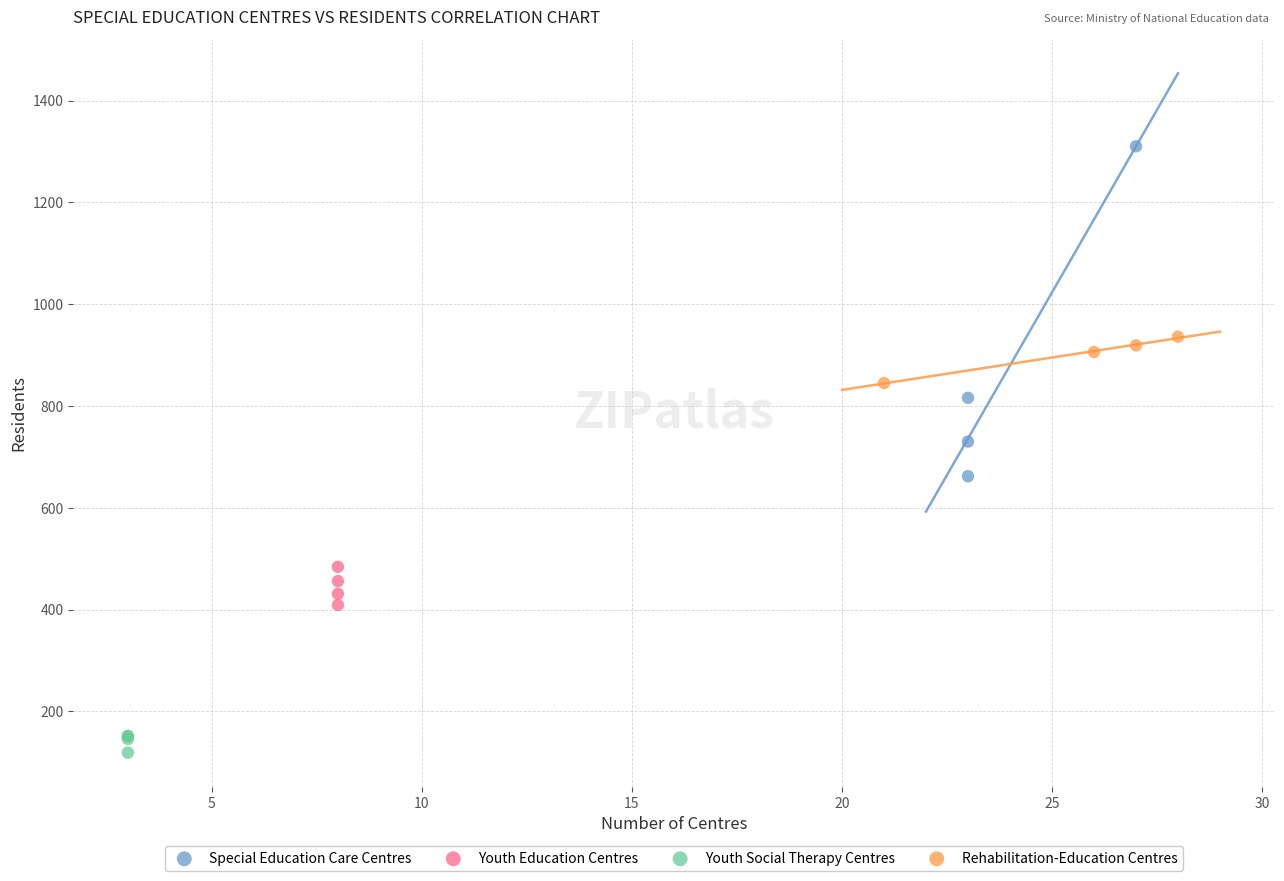

Which series has the widest spread of Y values?

Special Education Care Centres